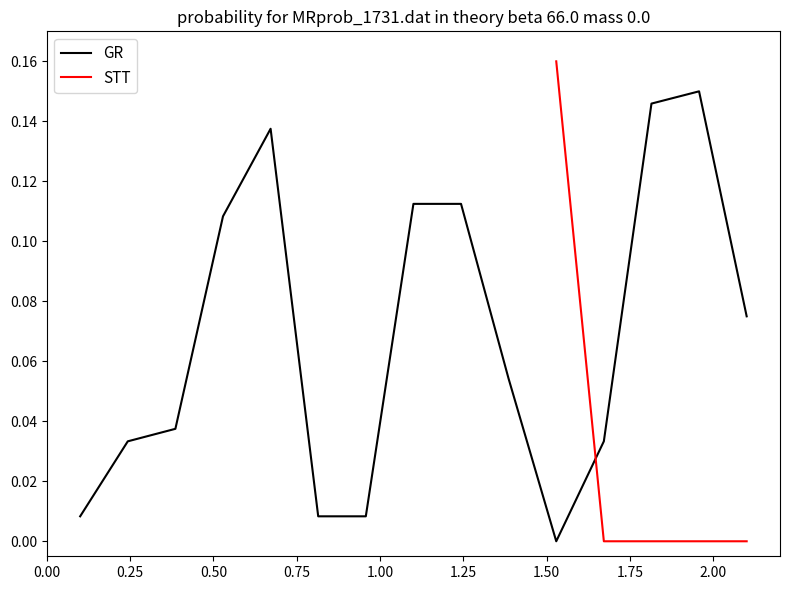

What is the difference between the second highest and second lowest values?

0.1